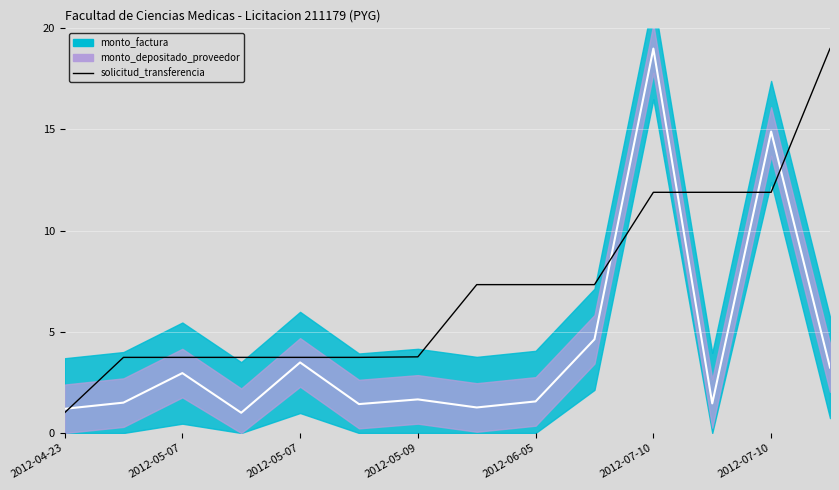

At which label does the data first exceed 7?

7